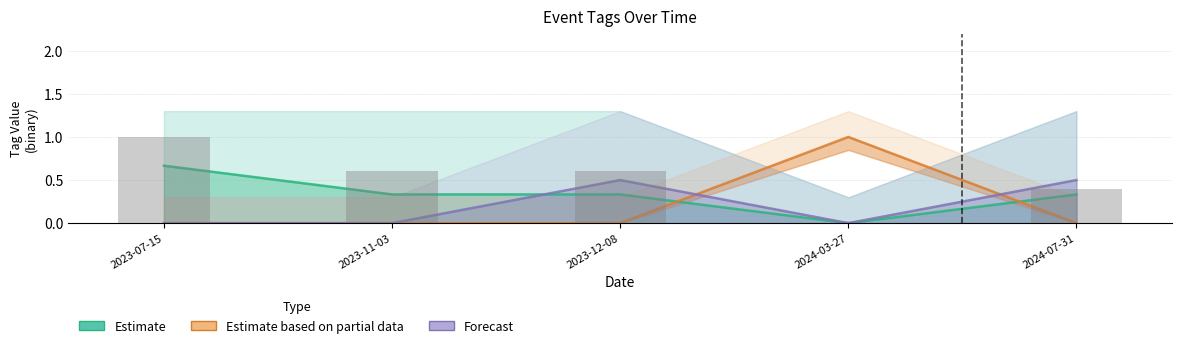

At how many categories does at least one series exceed 0?

5